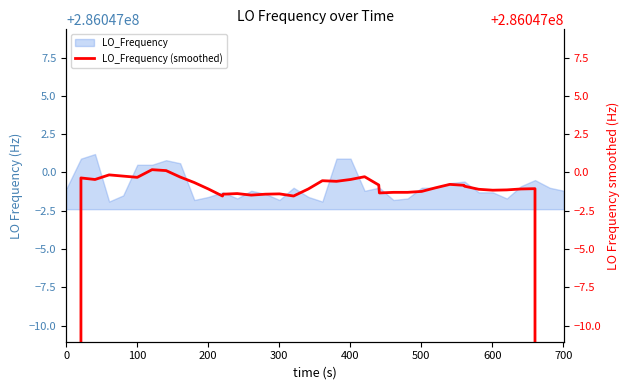

How many categories are shown in the chart?

40